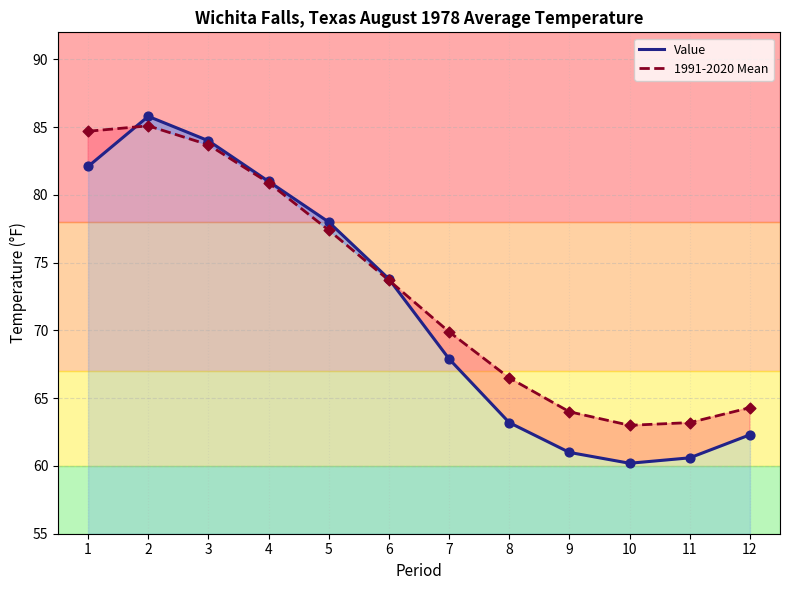

Which series has the widest spread of Y values?

Value